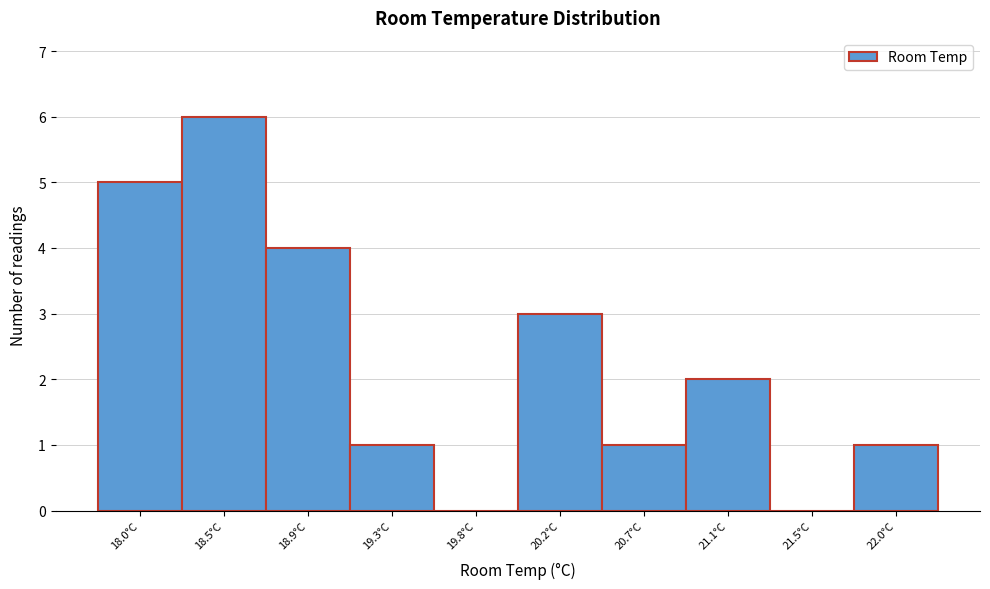

Reading left to right, extract all data points from this chart.

18.0°C=5	18.5°C=6	18.9°C=4	19.3°C=1	19.8°C=0	20.2°C=3	20.7°C=1	21.1°C=2	21.5°C=0	22.0°C=1